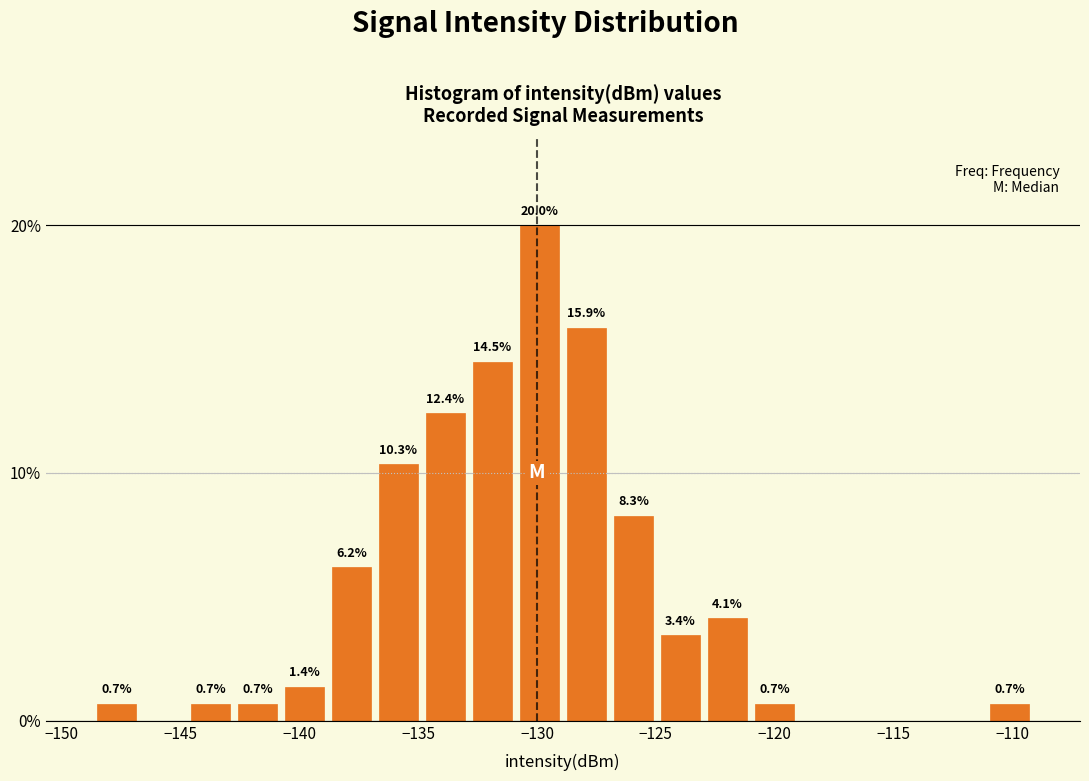

Read against the x-axis, roughly where is the centre of the tallest bar?

-130.0